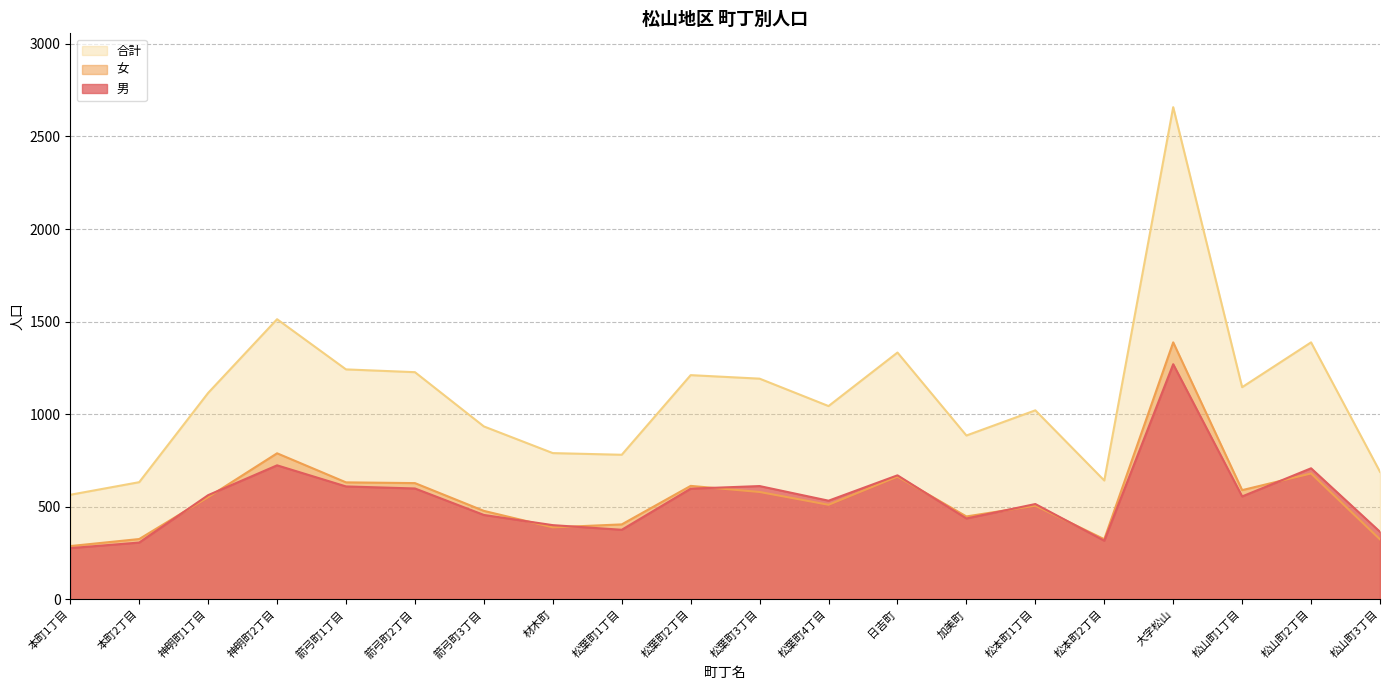

True or false: 合計 has more than 1 points higher than both neighbors.

True